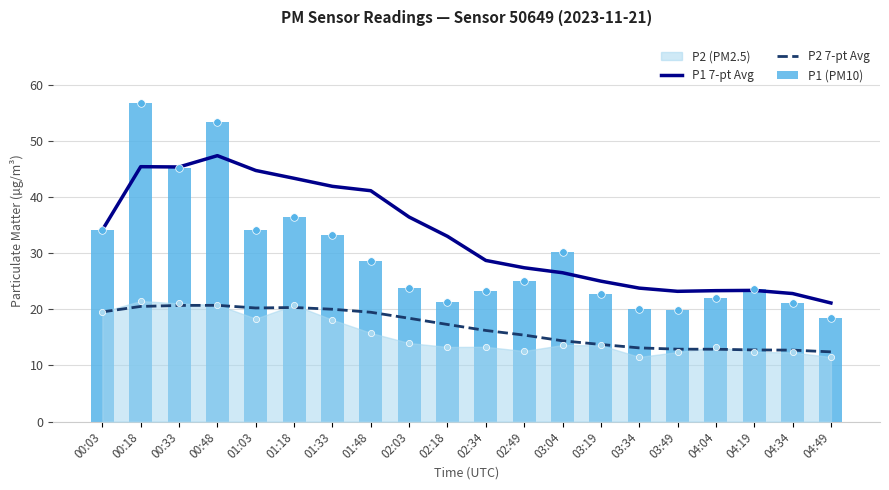

Is the value of P2 7-pt Avg at 00:48 greater than the value of P1 7-pt Avg at 04:04?

No